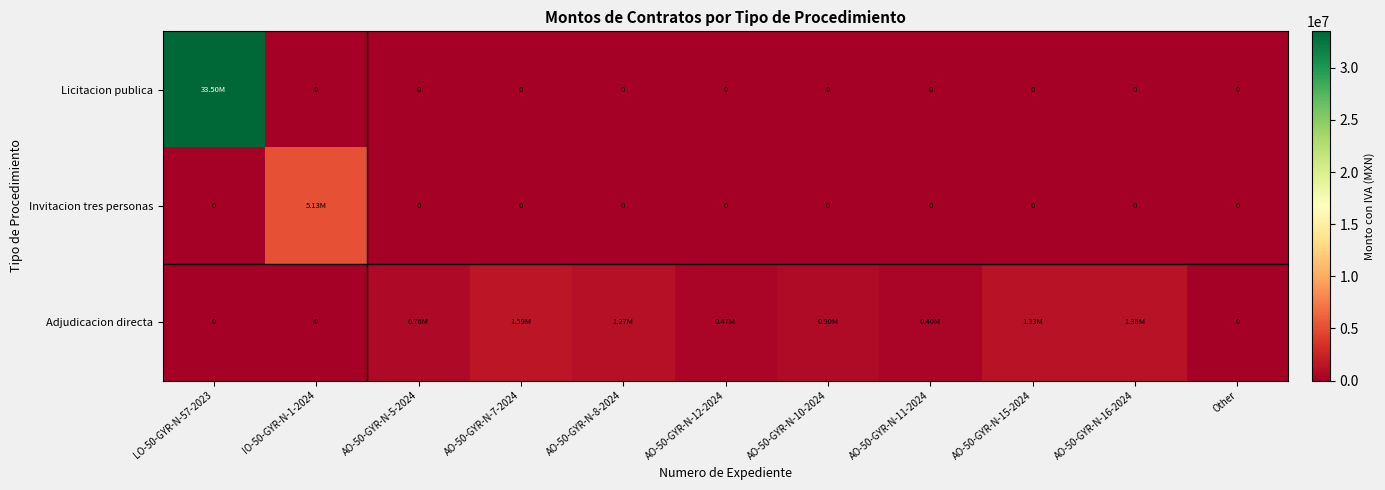

What is the difference between the Adjudicacion directa values at AO-50-GYR-N-12-2024 and Other?

473435.9